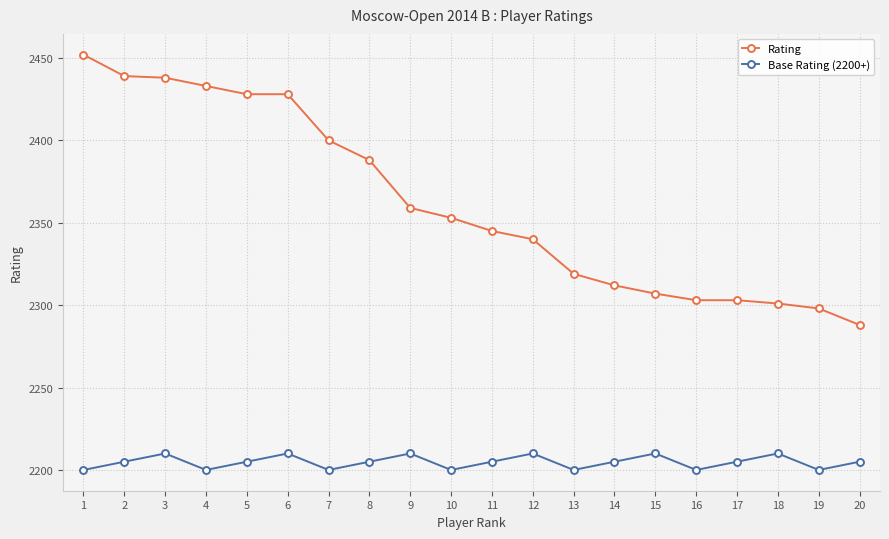

Read the Rating value at 3, to the nearest 10.

2440